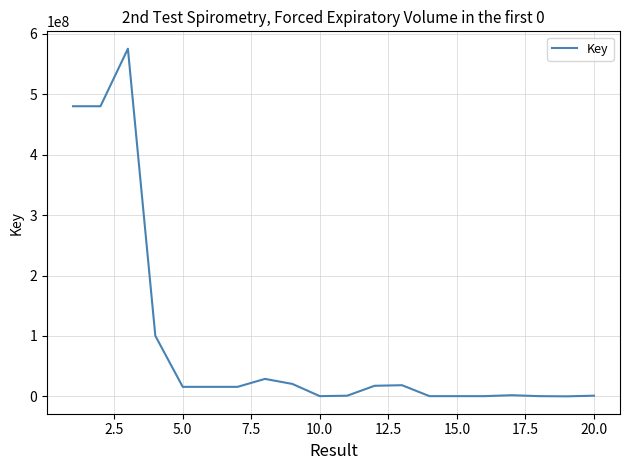

What is the difference between the maximum and minimum values?

575544288